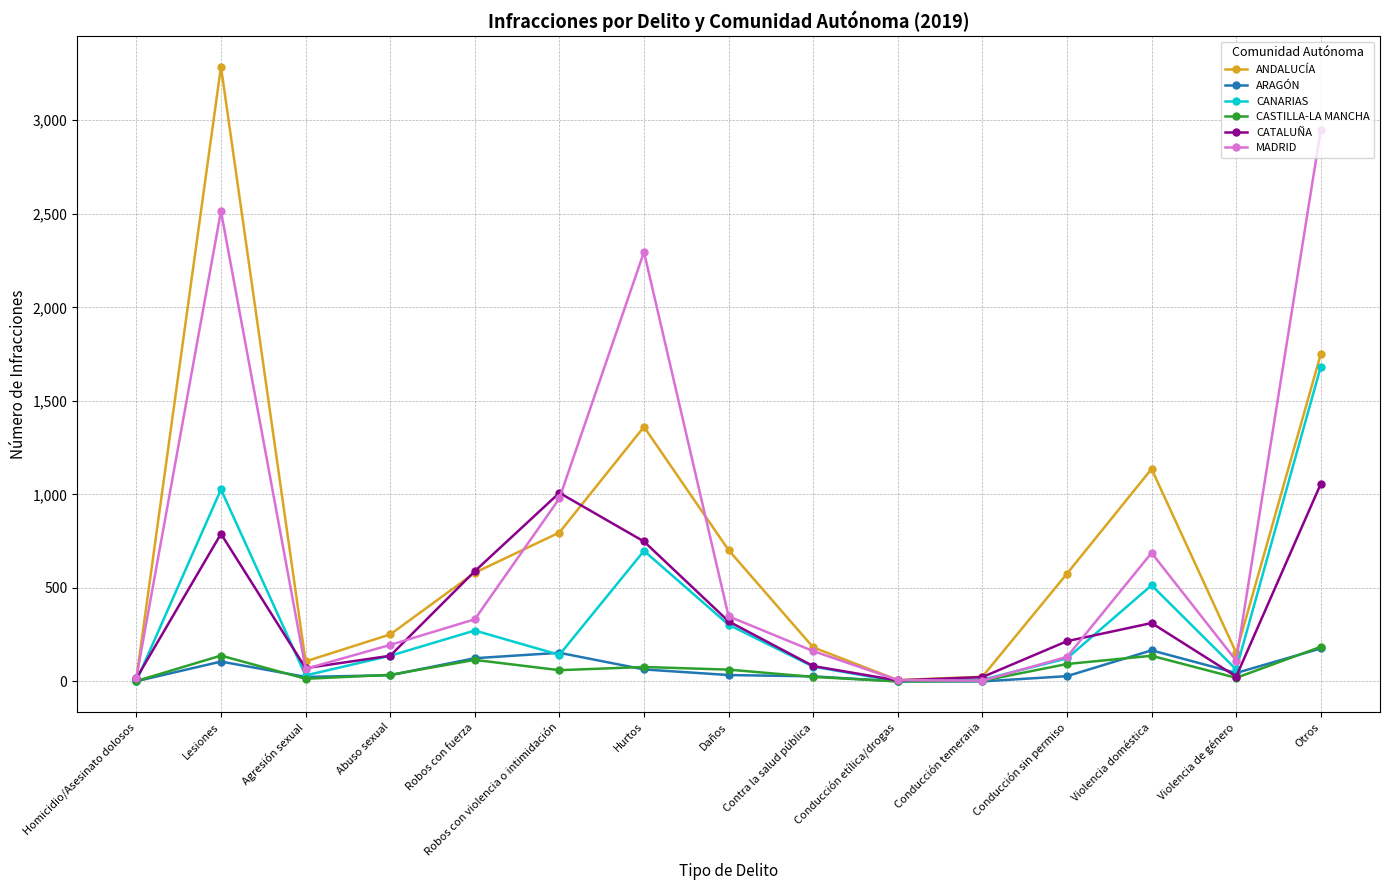

How many distinct data groups are displayed?

6